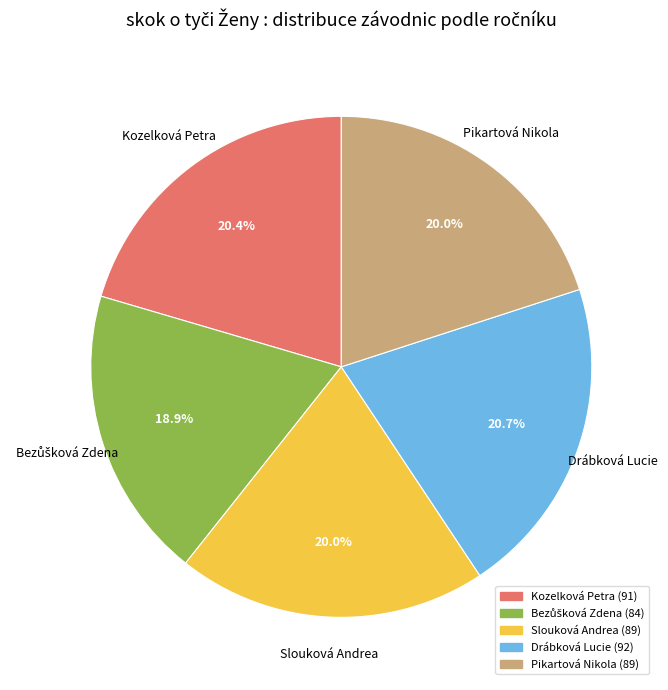

To the nearest percent, what is the difference between the largest and smallest slice percentages?

2%